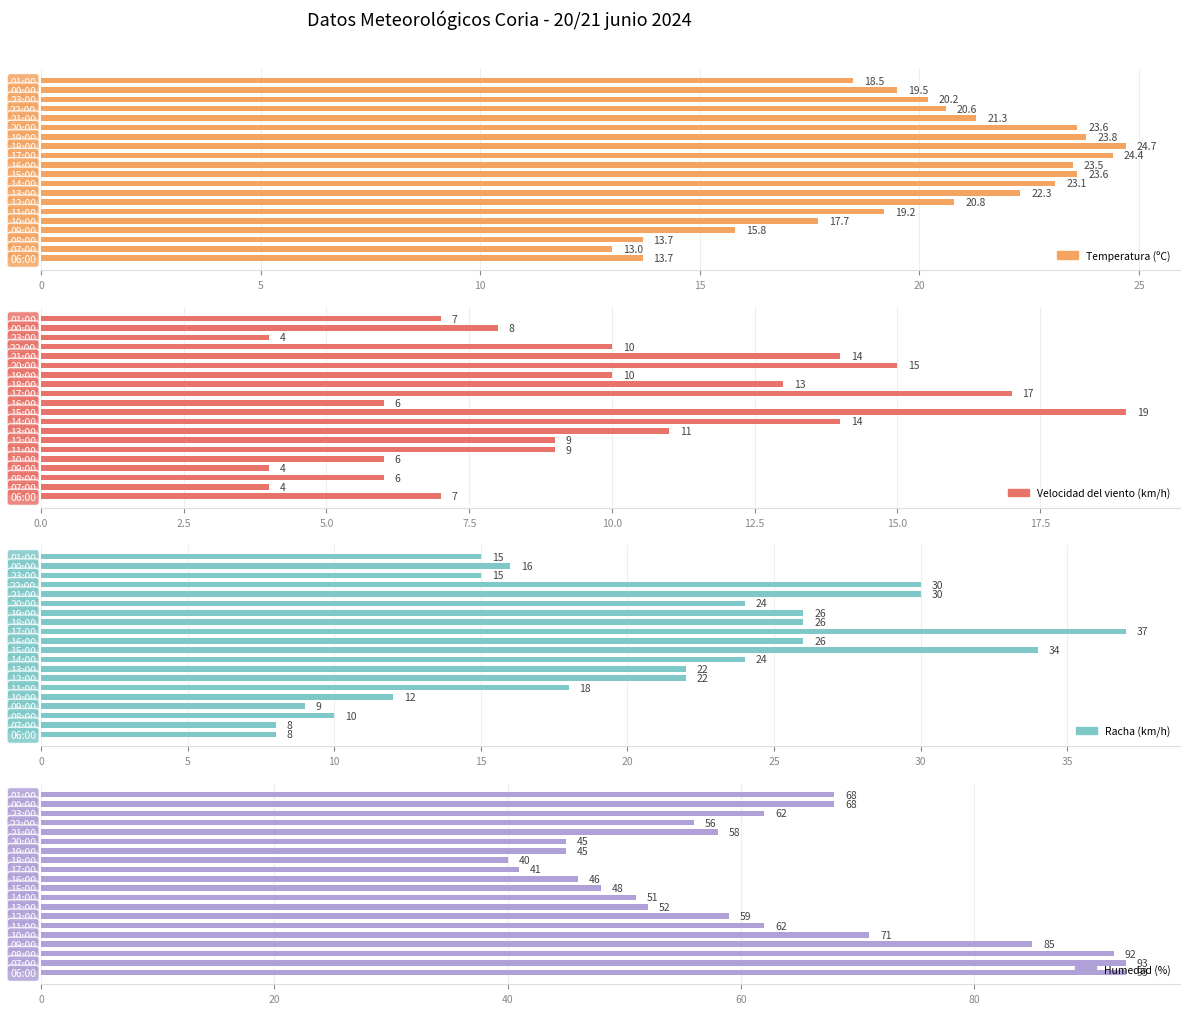

What is the difference between the maximum and minimum values in the Velocidad del viento (km/h) series?

15.0